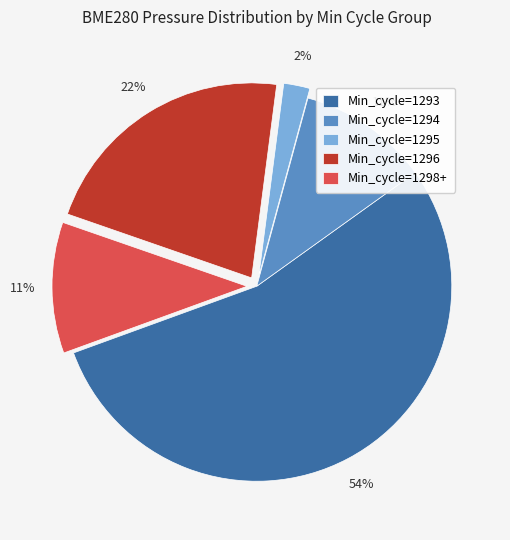

Is the sum of Min_cycle=1295 and Min_cycle=1296 greater than half?

No